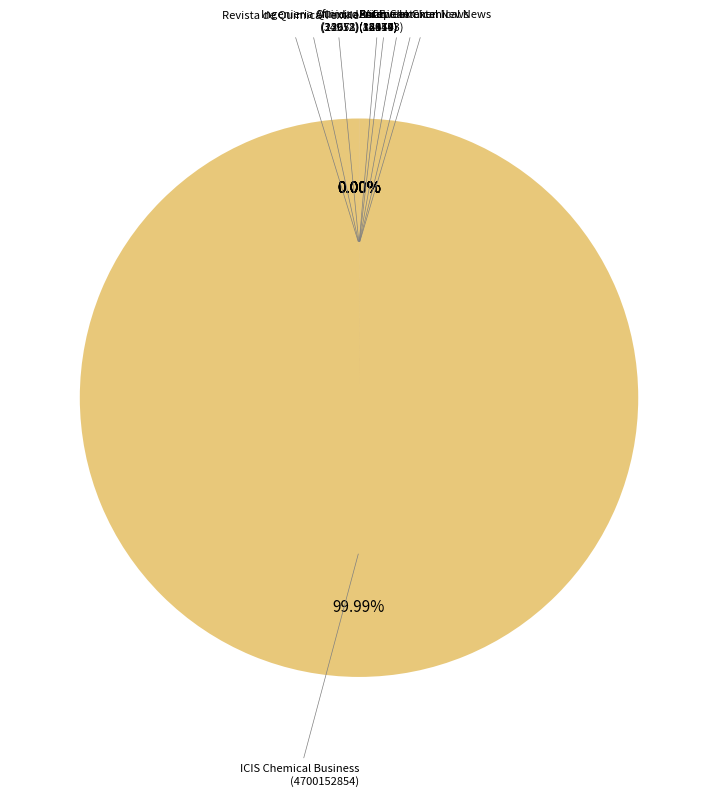

Which category has the biggest portion of the pie?

ICIS Chemical Business
(4700152854)